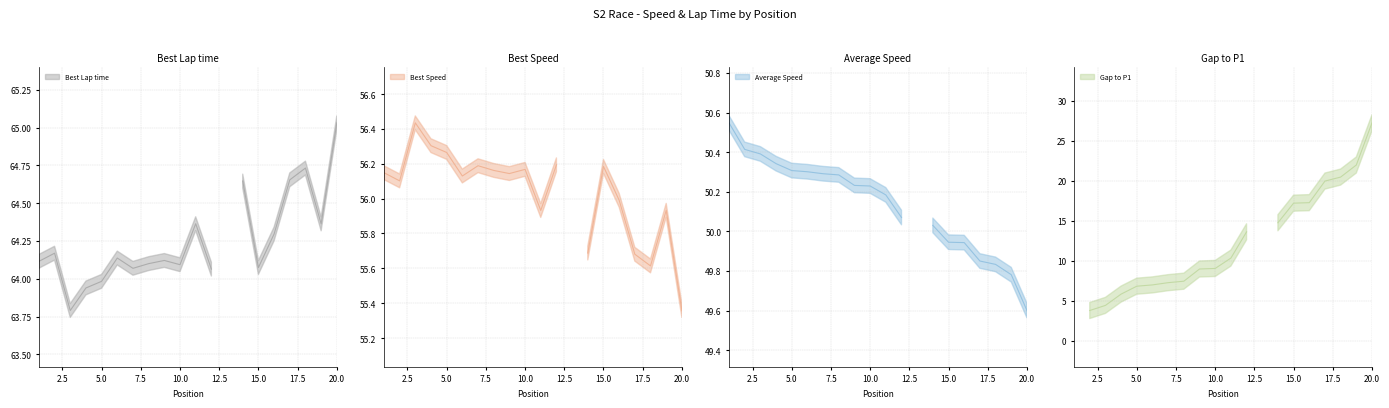

Is it true that Average Speed equals 70.3 at 20?

False